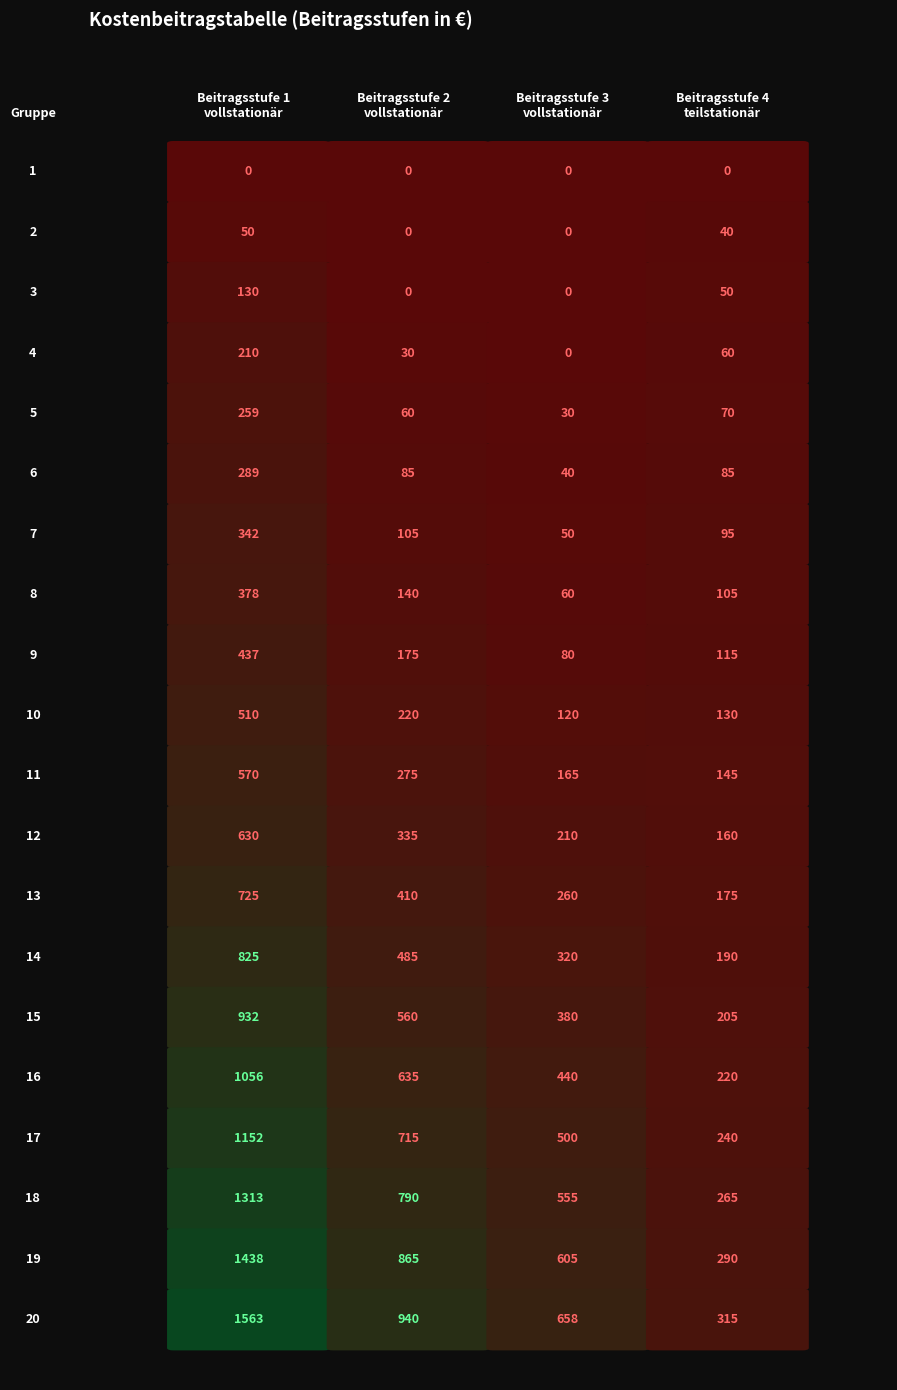

The 10 series shows 510 at 0. True or false?

True